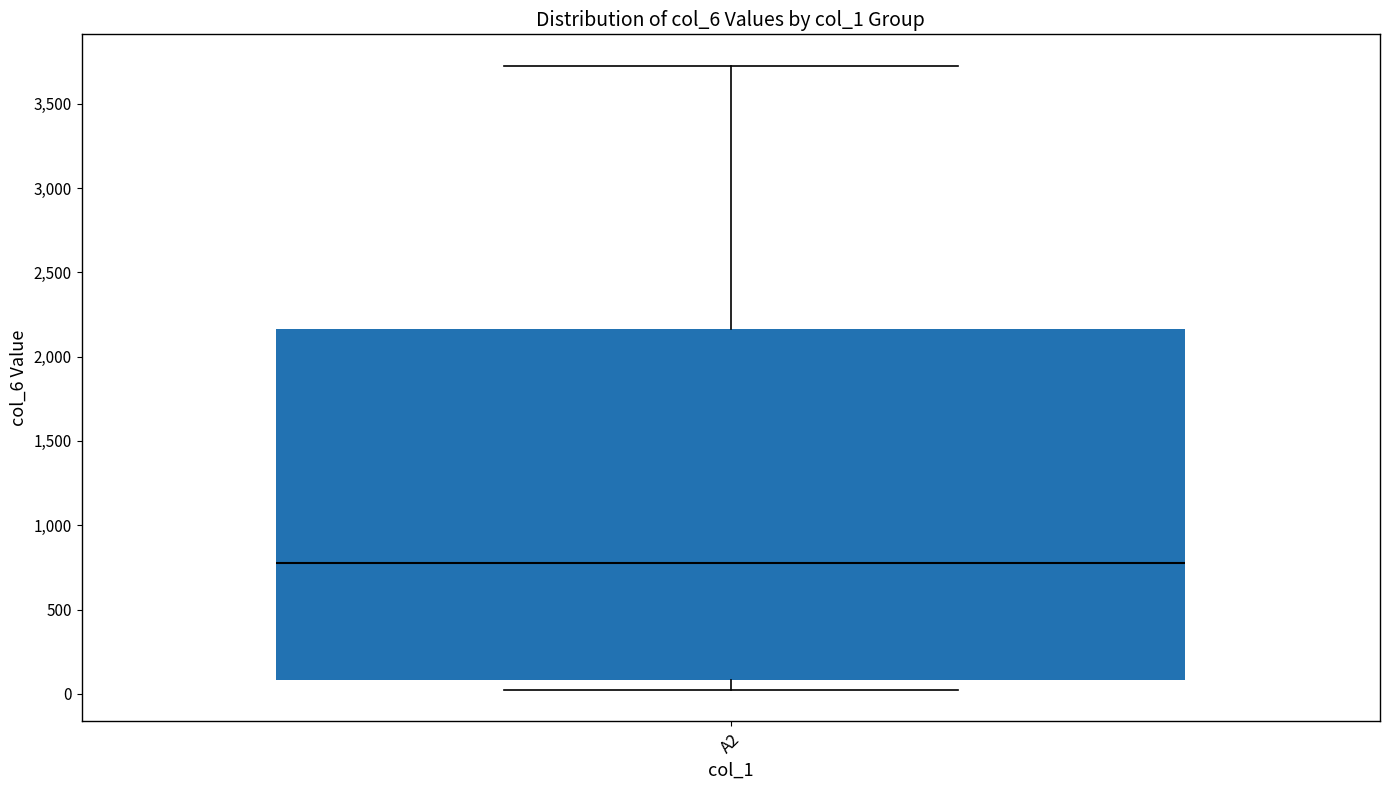

Transcribe this box plot: give where the median line is, the range the box spans, and where the two whiskers end, as read against the y-axis. The values are not printed on the chart, so give them approximately, as read against the axis.

median 800, box 100 to 2150, whiskers 0 to 3750